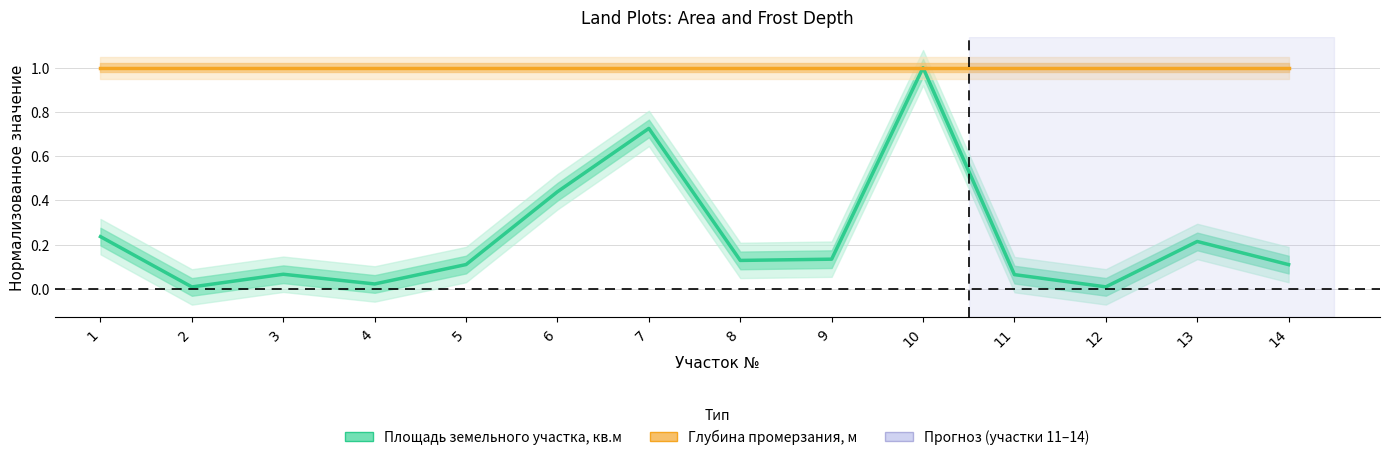

What is the sum of all Площадь земельного участка, кв.м values?

3.3